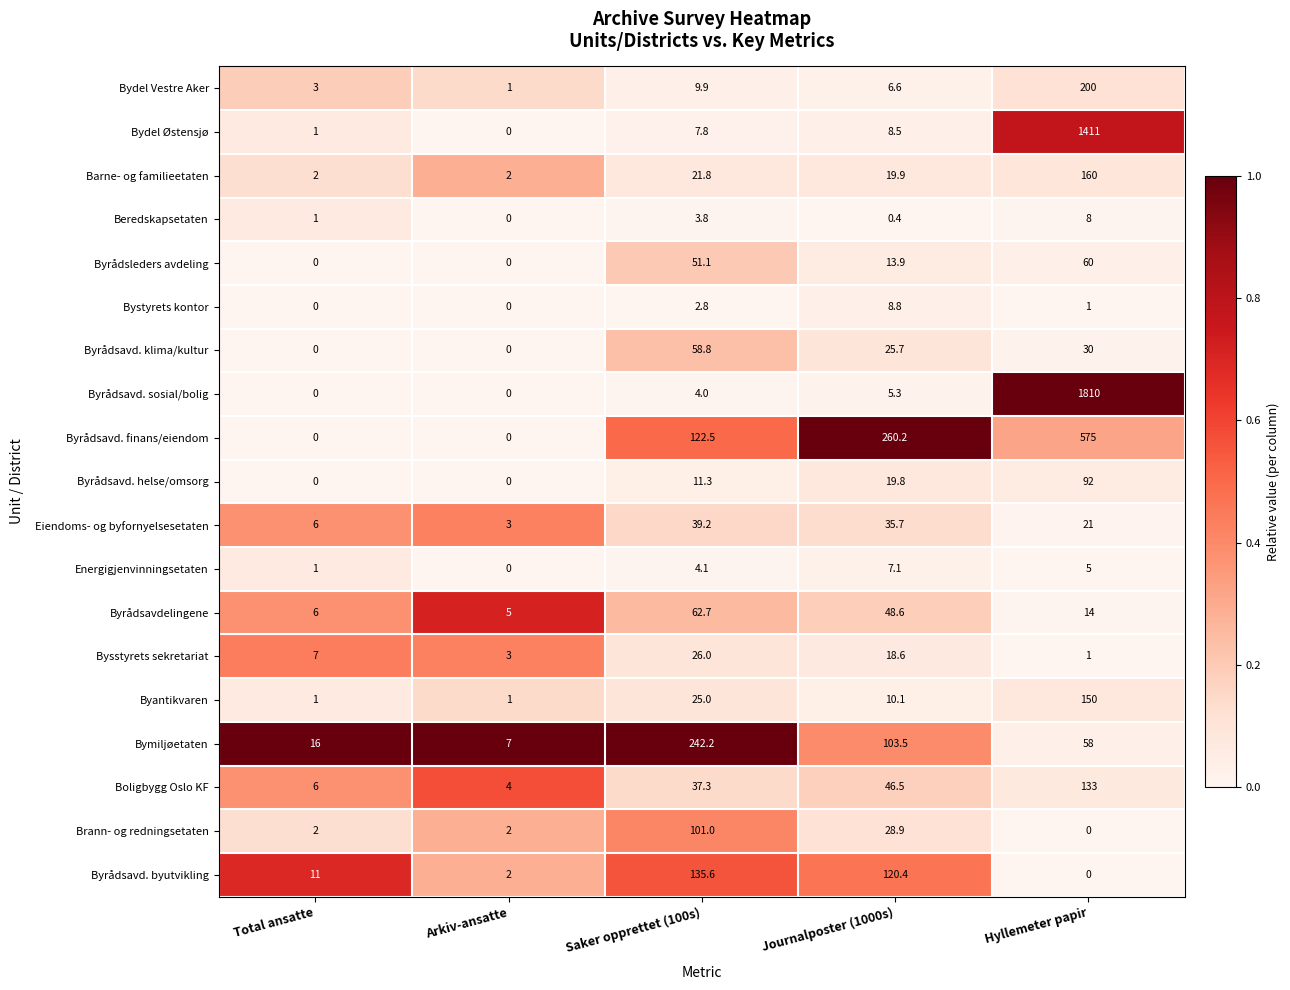

What is the sum of all Bydel Østensjø values?

1428.3